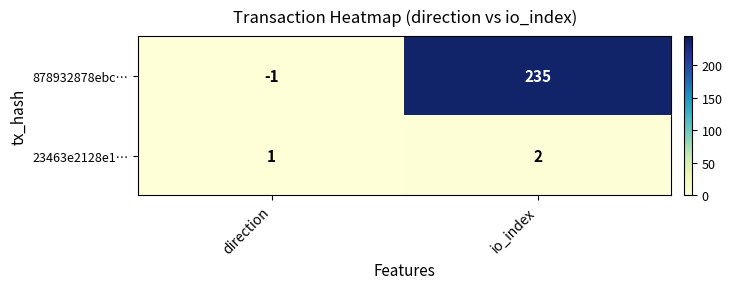

At which category is the sum across all series the highest?

io_index